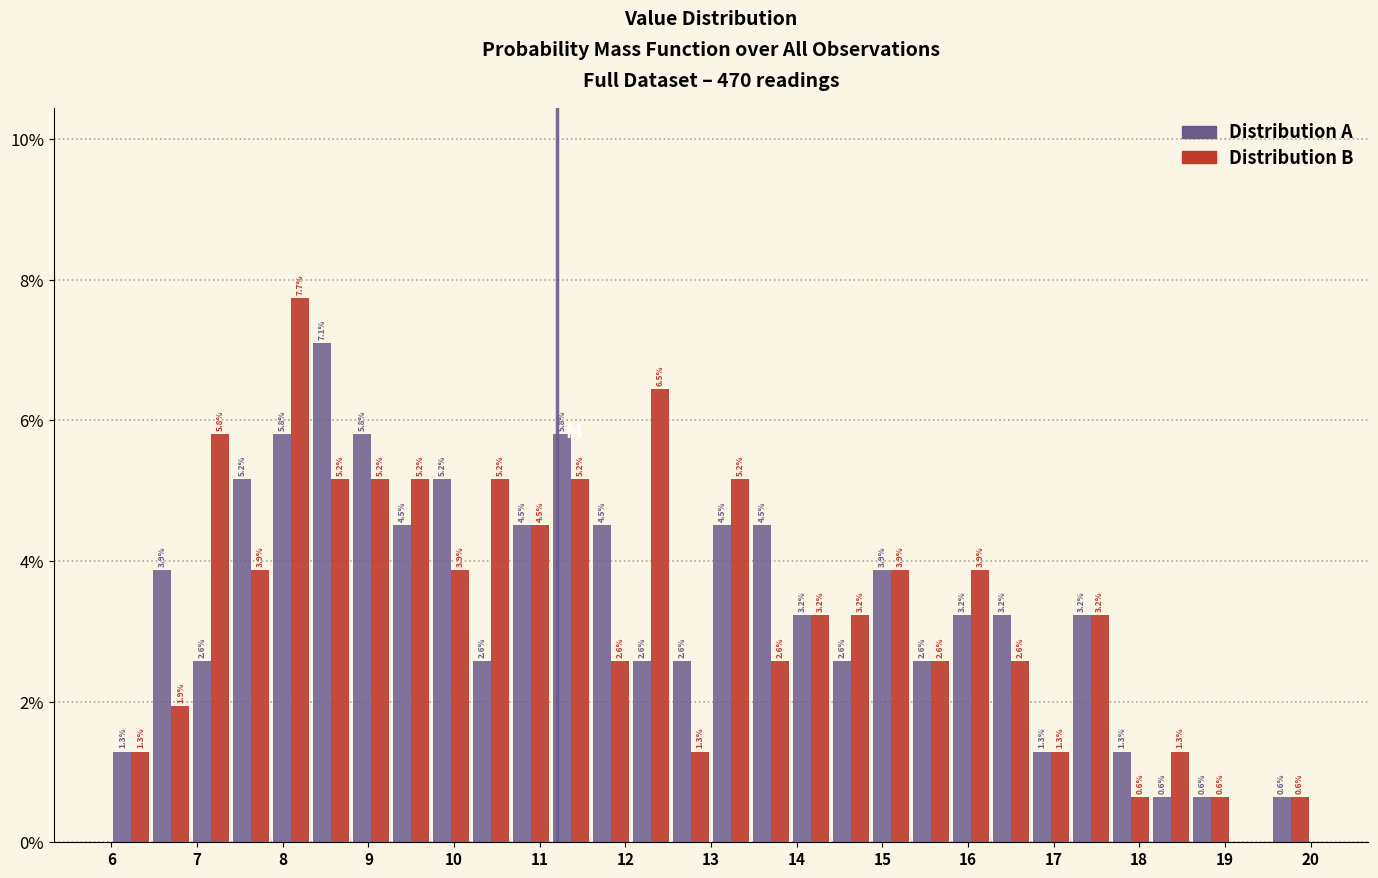

In the Distribution B series, which range on the x-axis has the tallest bar?

7.9 to 8.3